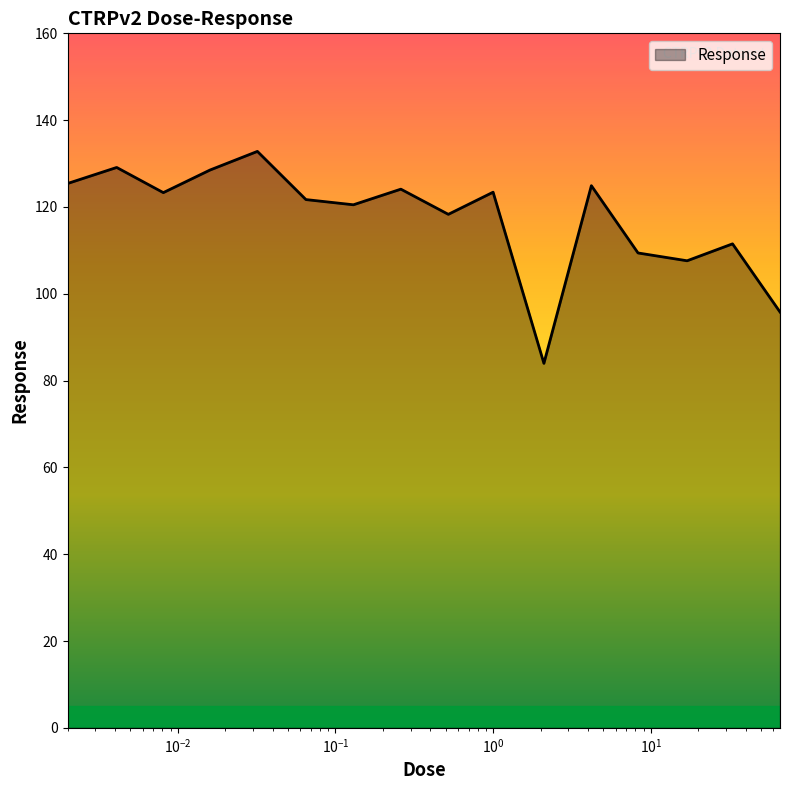

What is the difference between the maximum and minimum values?

48.8